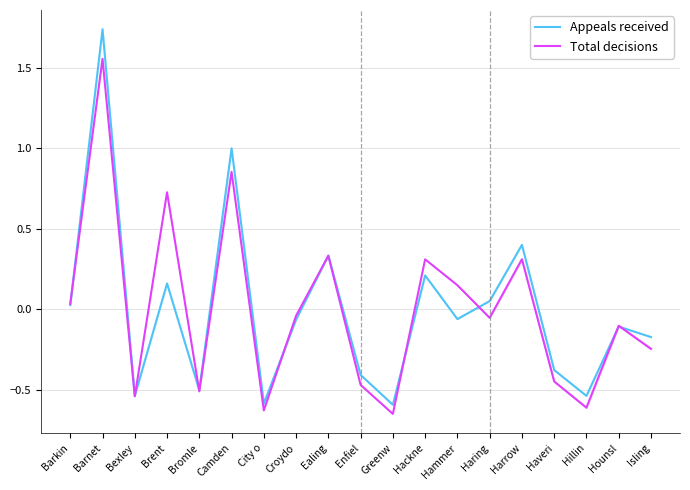

How many data points in Total decisions are above 0?

8